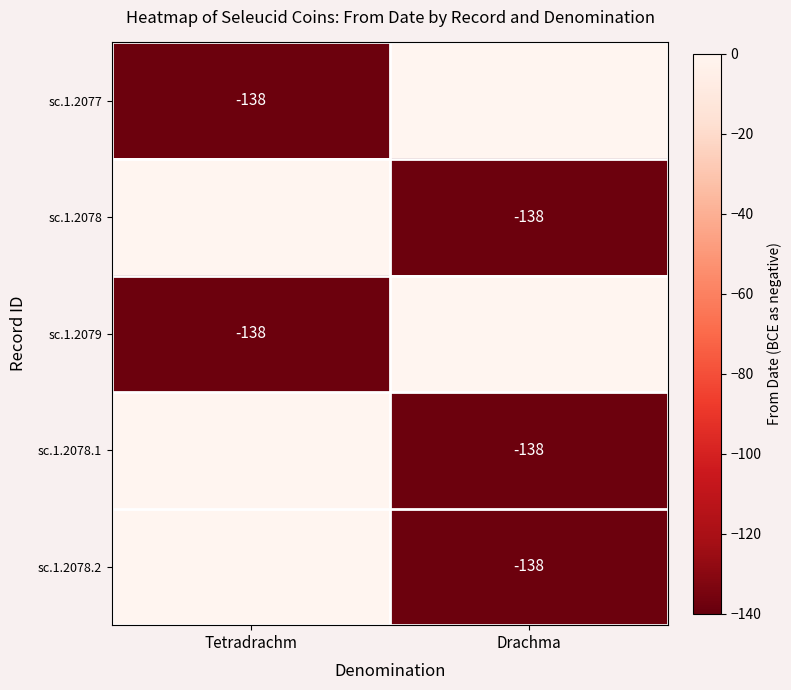

The value of sc.1.2079 at Tetradrachm is -138. True or false?

True